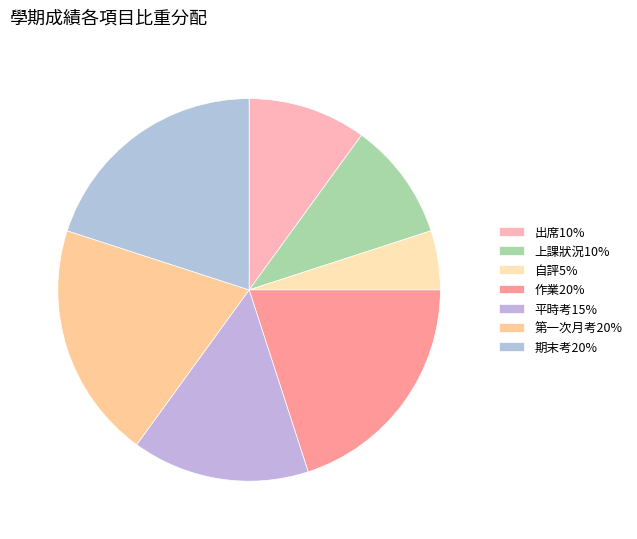

Approximately how many times larger is the value at 出席10% compared to 平時考15%?

0.7